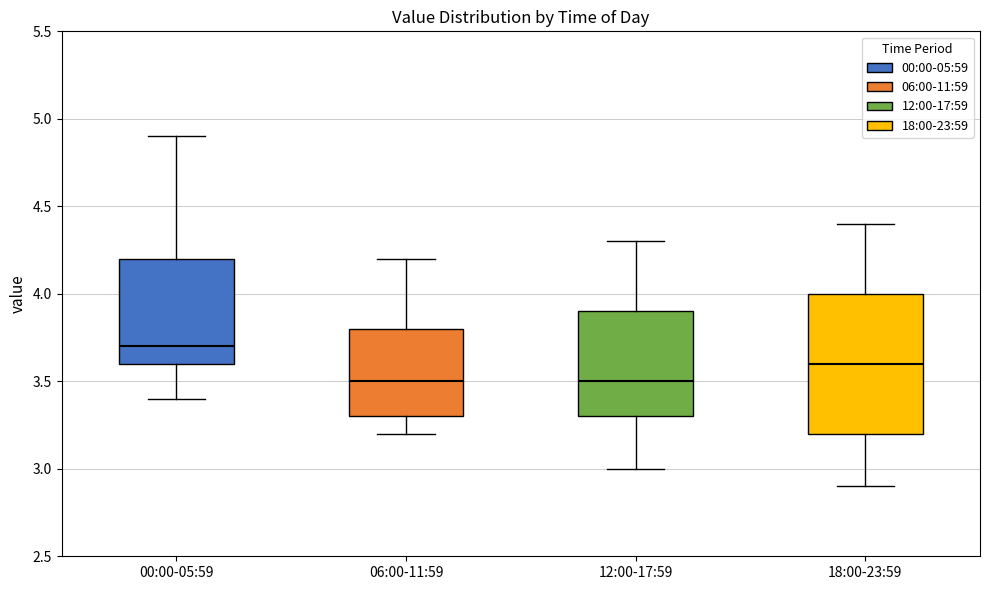

Reading left to right, read every box against the y-axis: the position of its median line, the range the box covers, and the ends of its whiskers. The values are not printed on the chart, so give them approximately, as read against the axis.

00:00-05:59: median 3.7, box 3.6 to 4.2, whiskers 3.4 to 4.9
06:00-11:59: median 3.5, box 3.3 to 3.8, whiskers 3.2 to 4.2
12:00-17:59: median 3.5, box 3.3 to 3.9, whiskers 3.0 to 4.3
18:00-23:59: median 3.6, box 3.2 to 4.0, whiskers 2.9 to 4.4